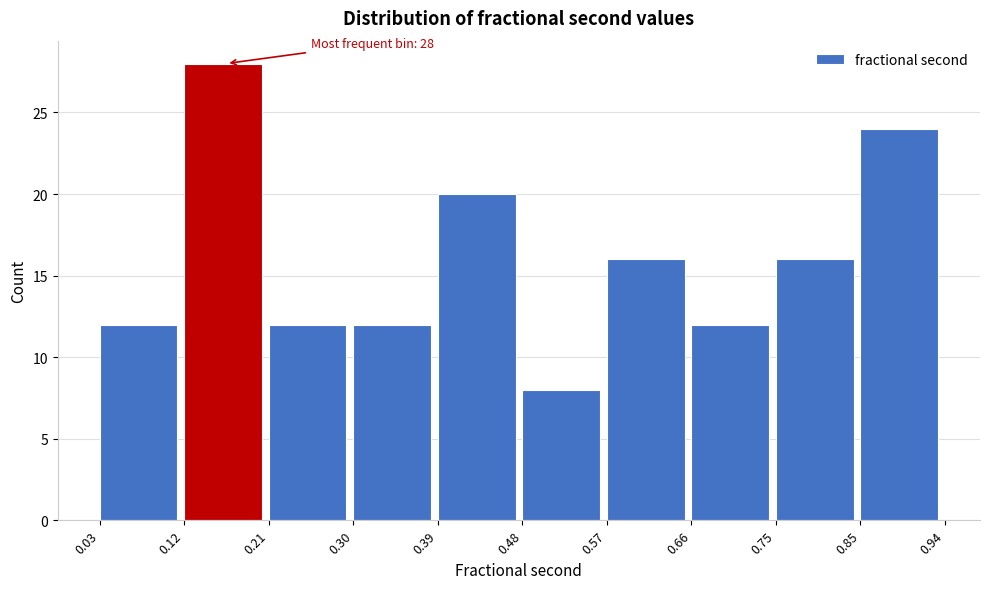

Which range on the x-axis has the tallest bar?

0.12 to 0.21